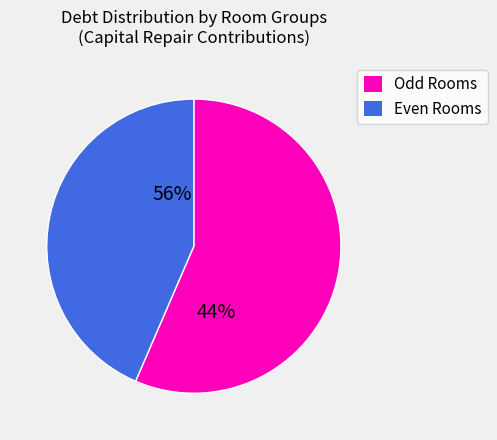

Is it true that 5 is 13% of the pie?

True